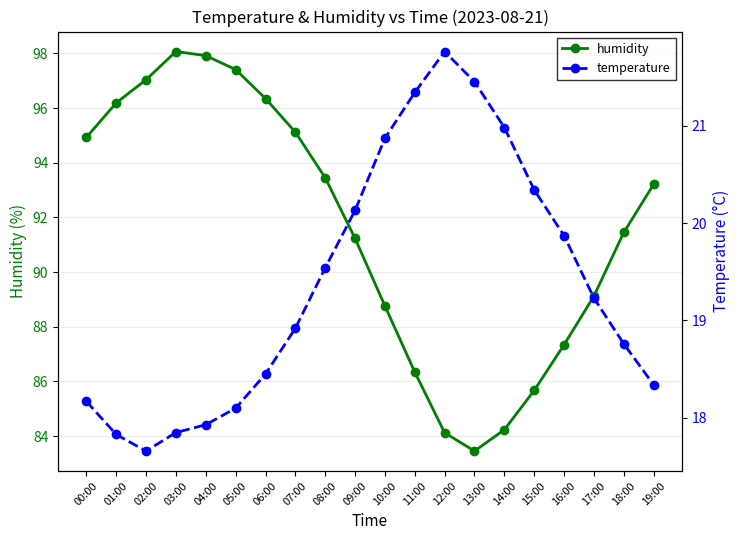

Which series has the largest range (max minus min)?

humidity